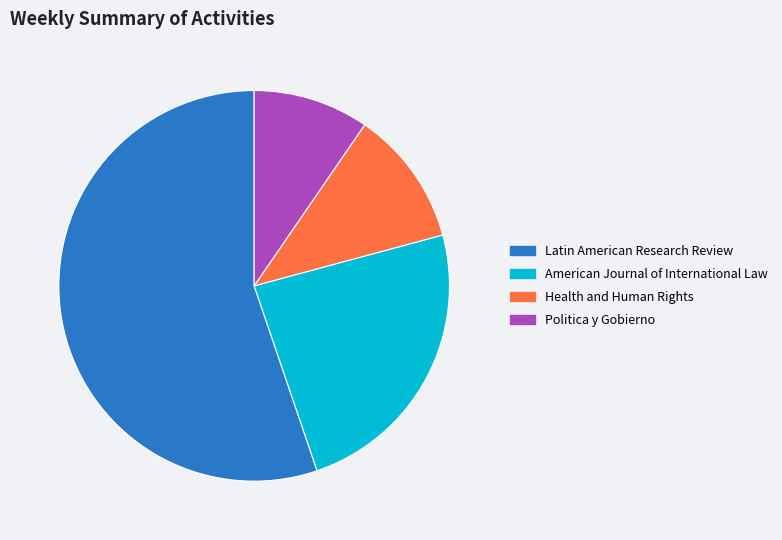

What is the largest slice in the pie chart?

Latin American Research Review